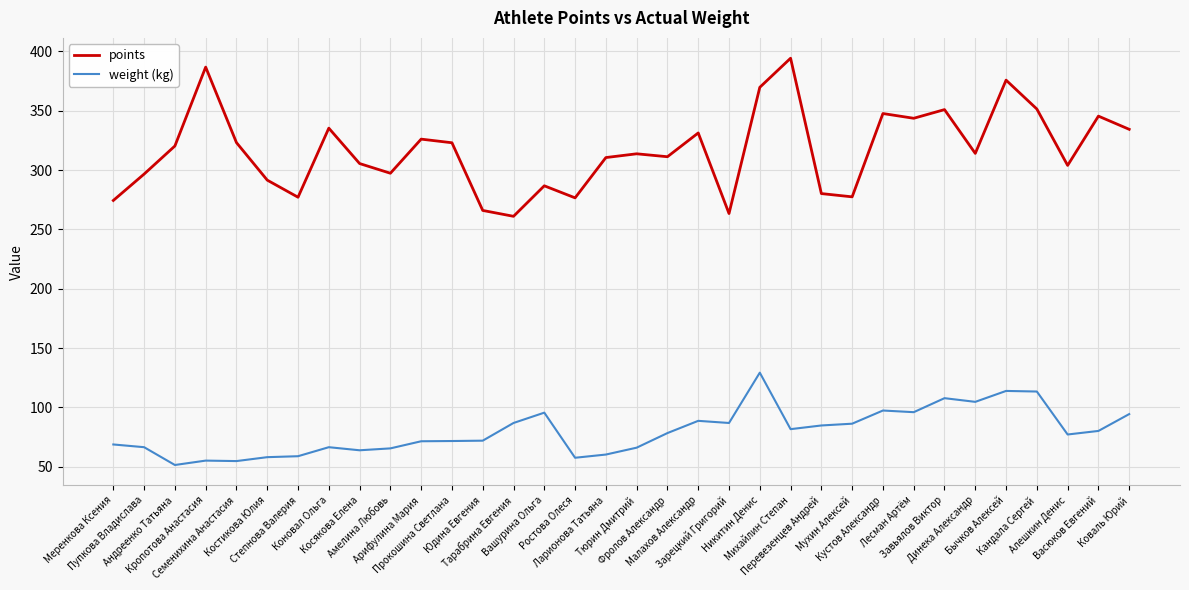

What is the minimum value for points?

261.0